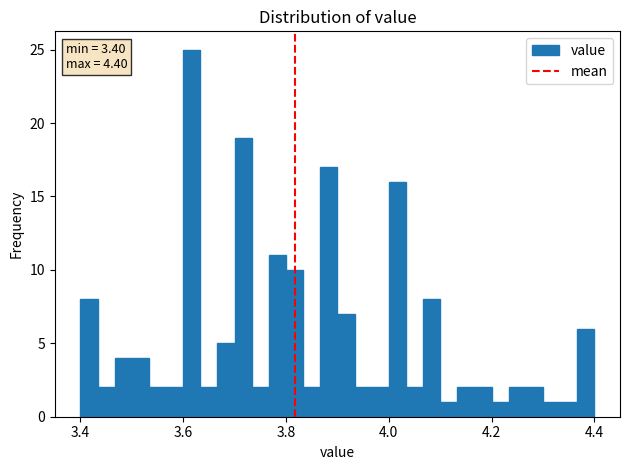

Read against the x-axis, roughly where is the centre of the tallest bar?

3.62